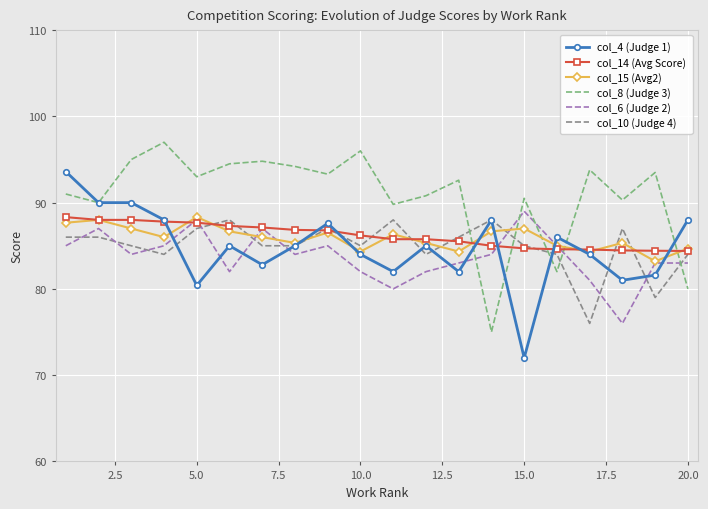

How many interior local valleys does the col_6 (Judge 2) series have?

5